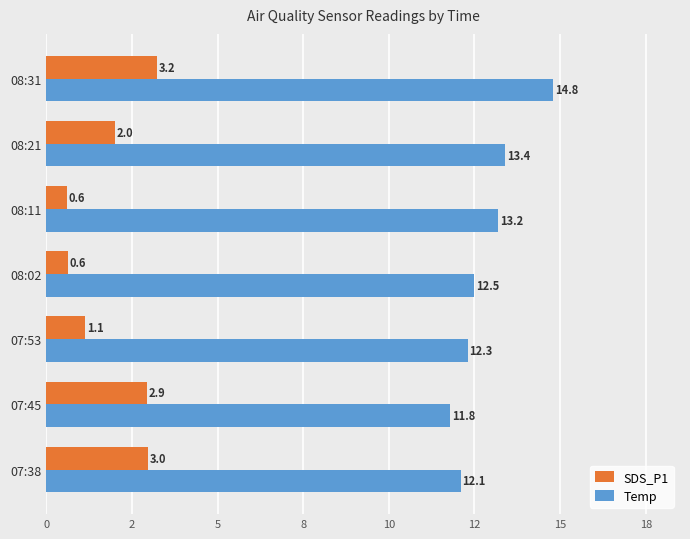

What are all the series names shown in the legend?

SDS_P1, Temp